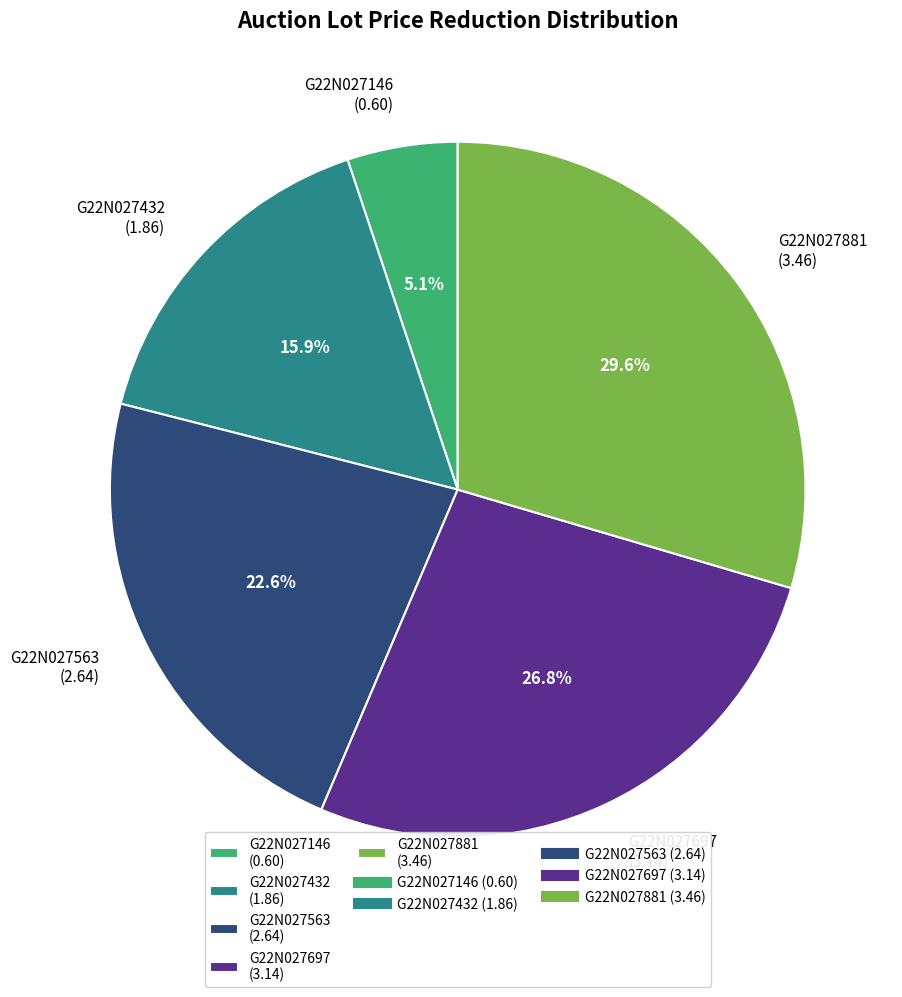

Is there a majority slice in this chart?

No